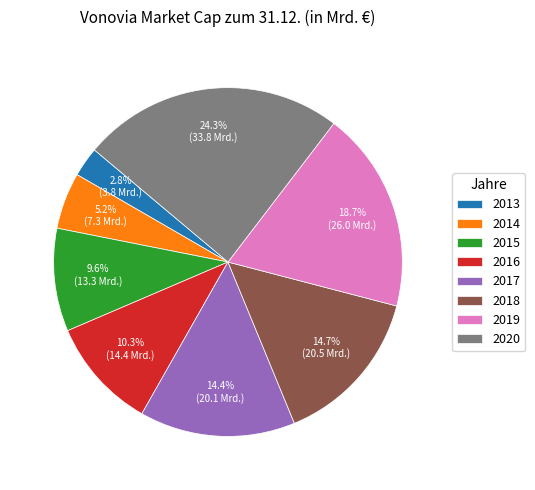

Which category has the biggest portion of the pie?

2020